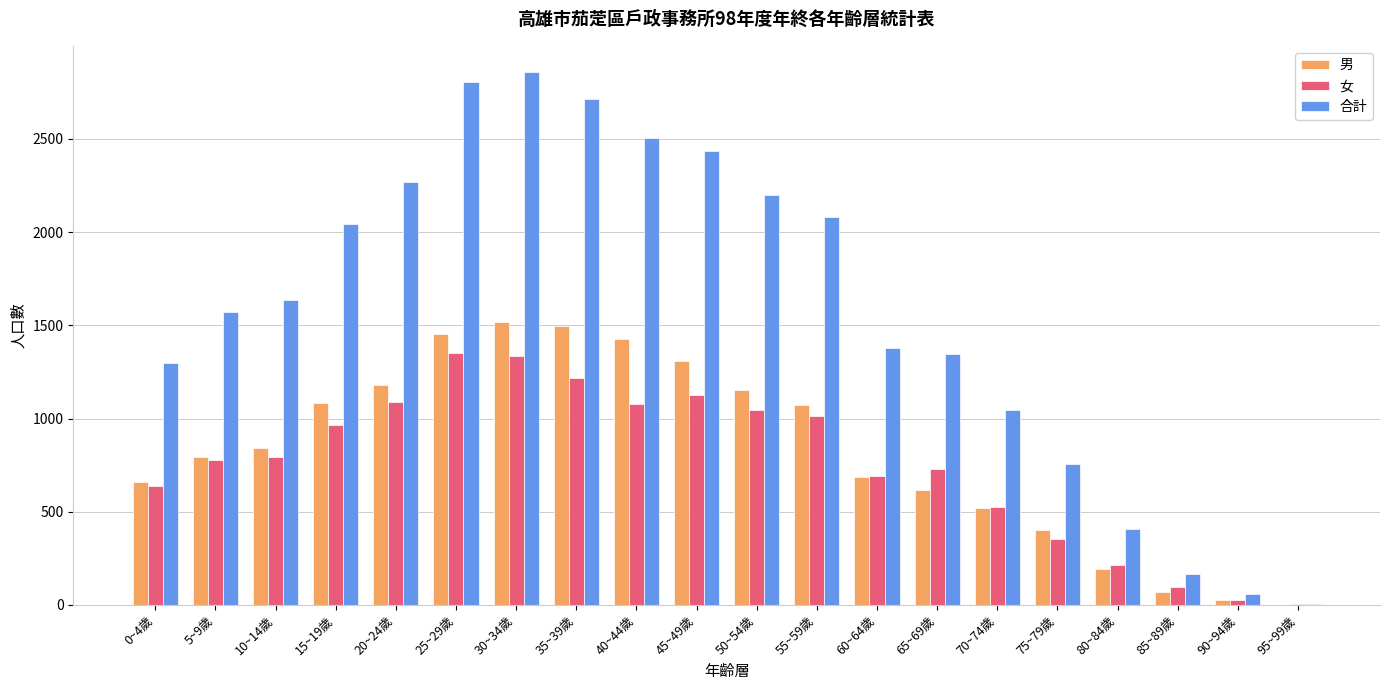

Which series has the widest spread of values?

合計